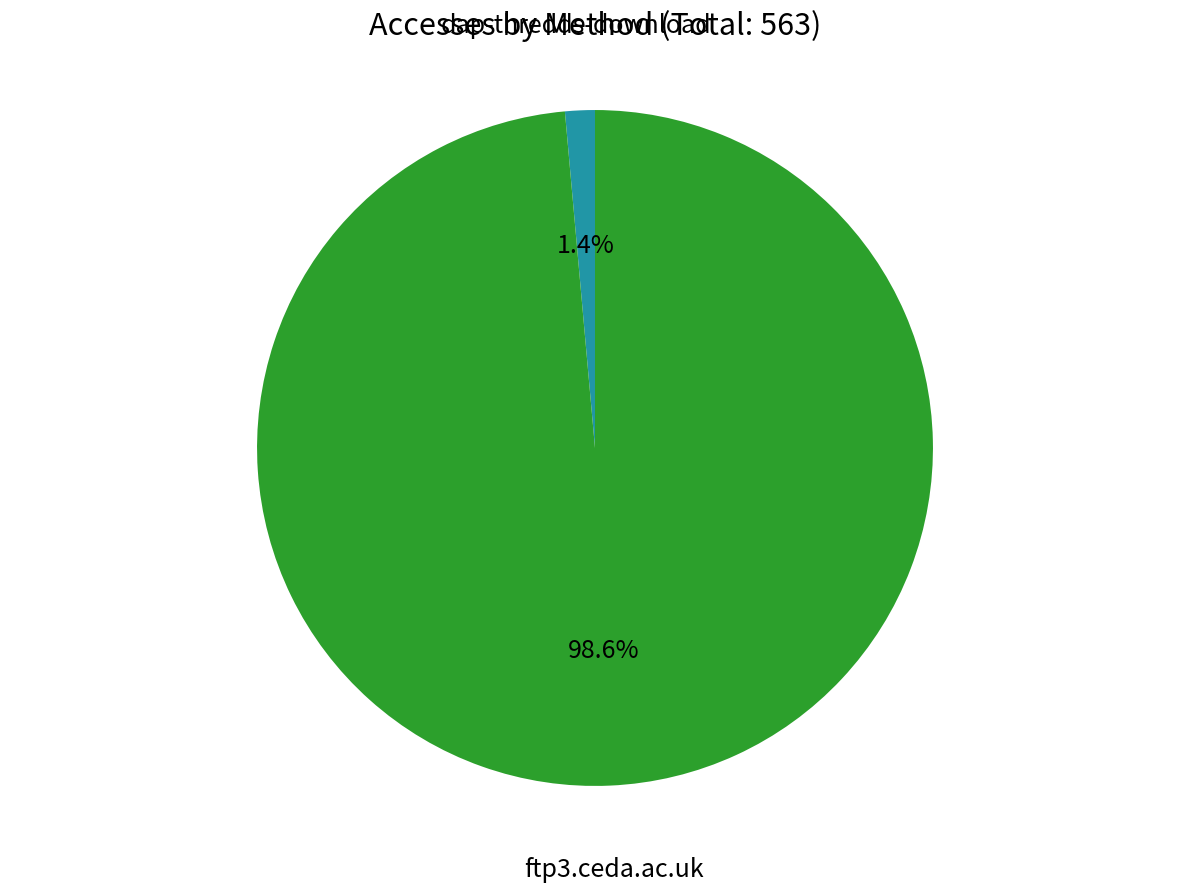

Is there a majority slice in this chart?

Yes